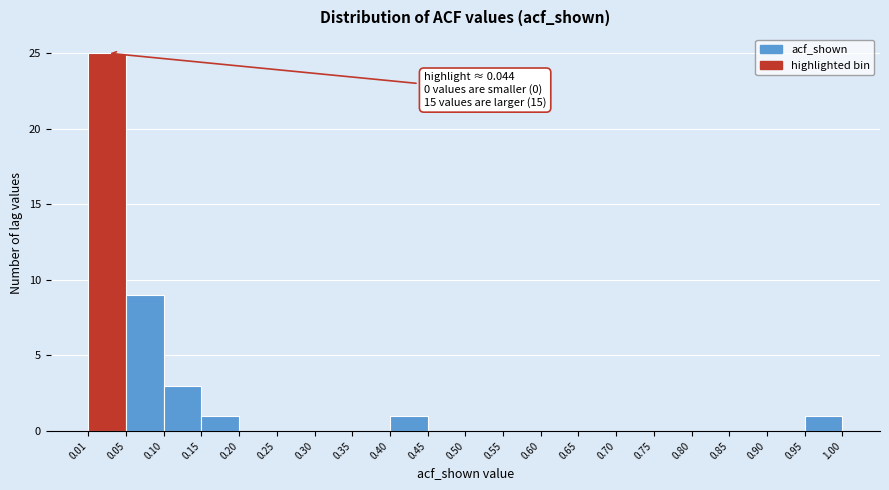

Over which range of the x-axis is the bar tallest?

0.01 to 0.05